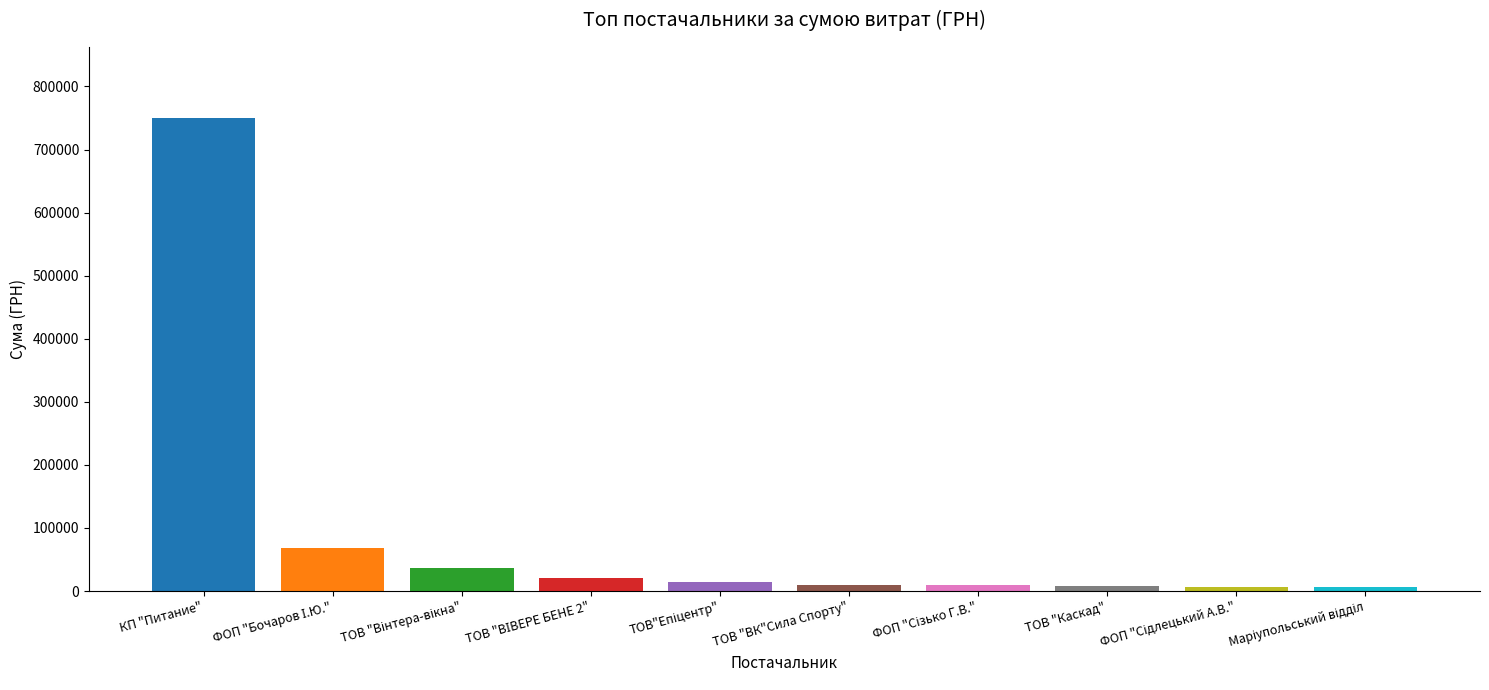

What is the maximum value shown in the chart?

750108.7